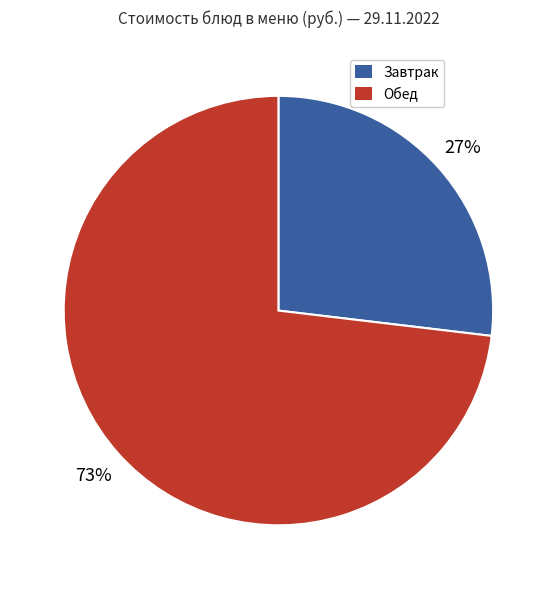

To the nearest percent, what portion does Завтрак represent?

27%